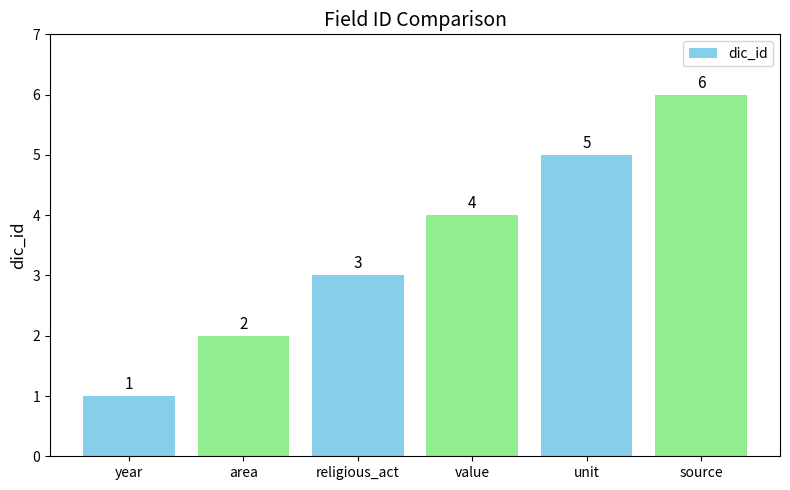

Rank the categories by value from highest to lowest.

source, unit, value, religious_act, area, year